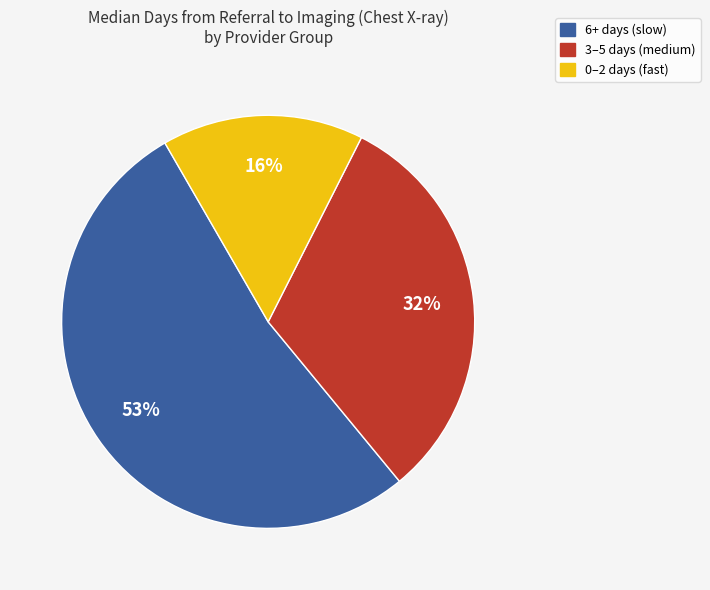

How many segments does this pie chart have?

3